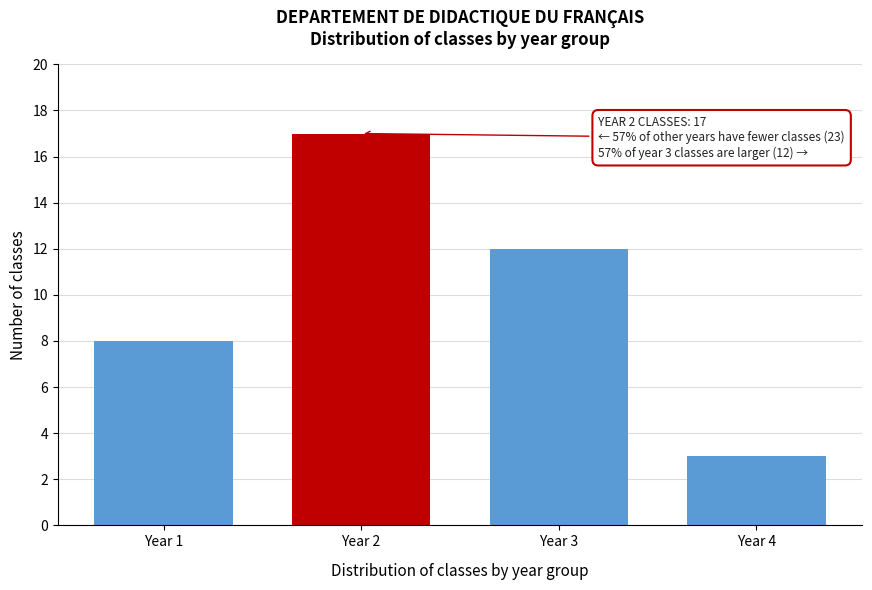

Reading left to right, list all the values displayed in this chart.

Year 1=8	Year 2=17	Year 3=12	Year 4=3